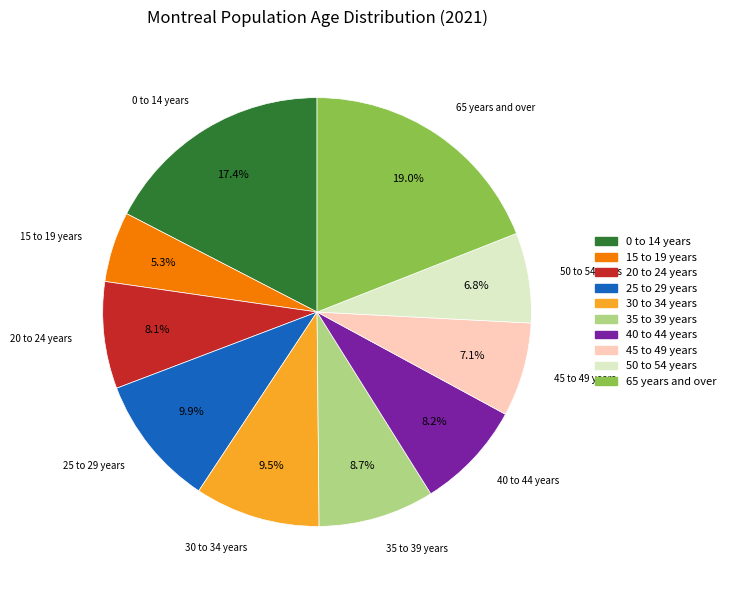

Which category has the smallest portion of the pie?

15 to 19 years